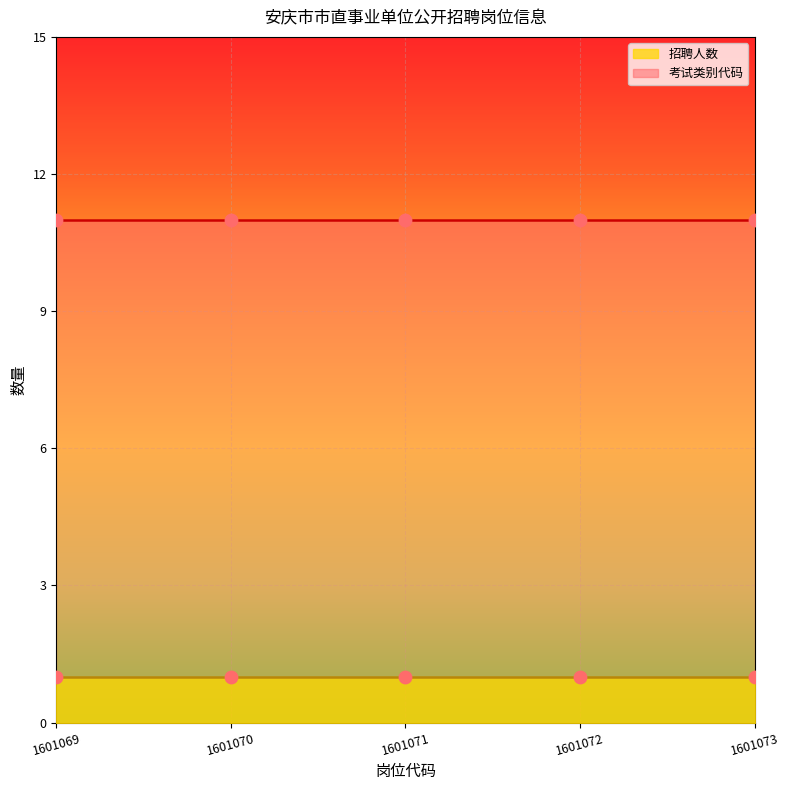

Which series has the widest spread of Y values?

招聘人数